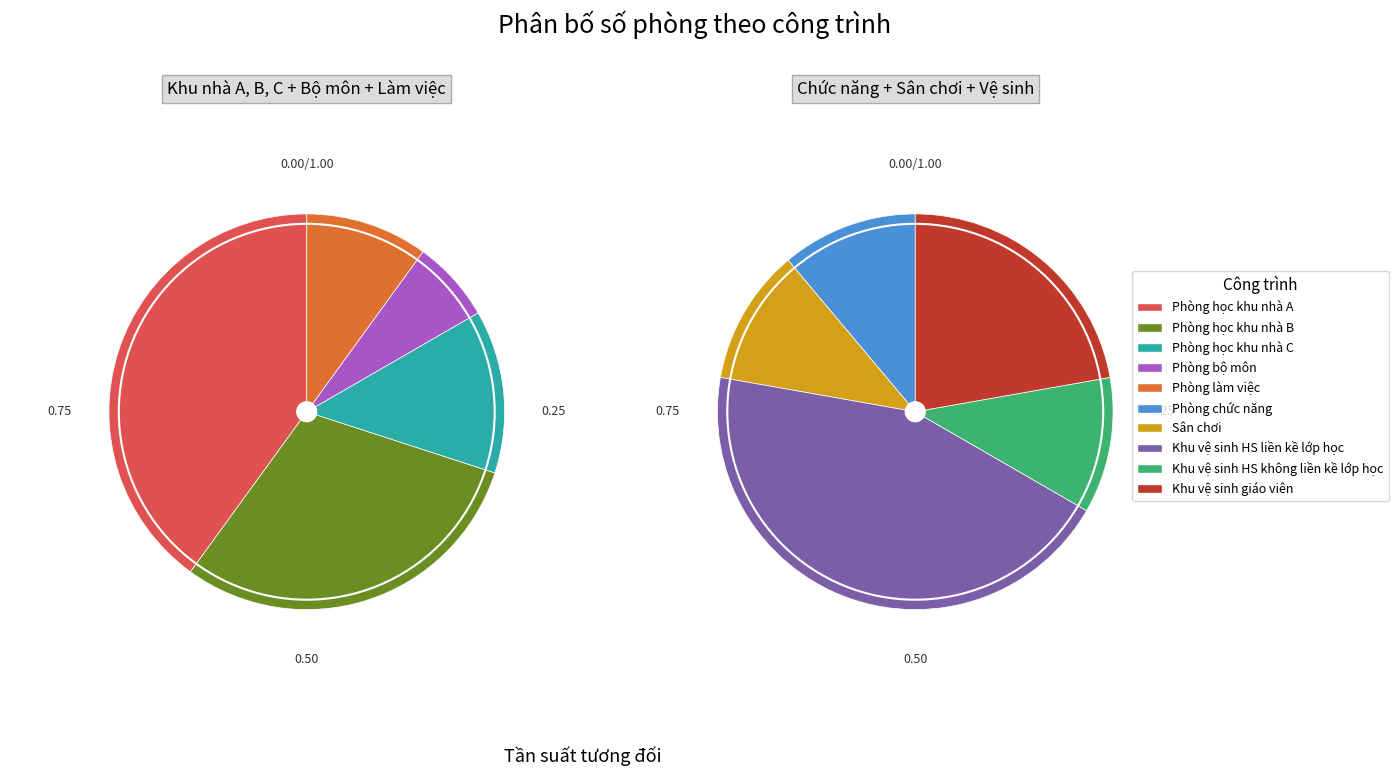

Does Khu vệ sinh HS liền kề lớp học account for over 50% of the chart?

No